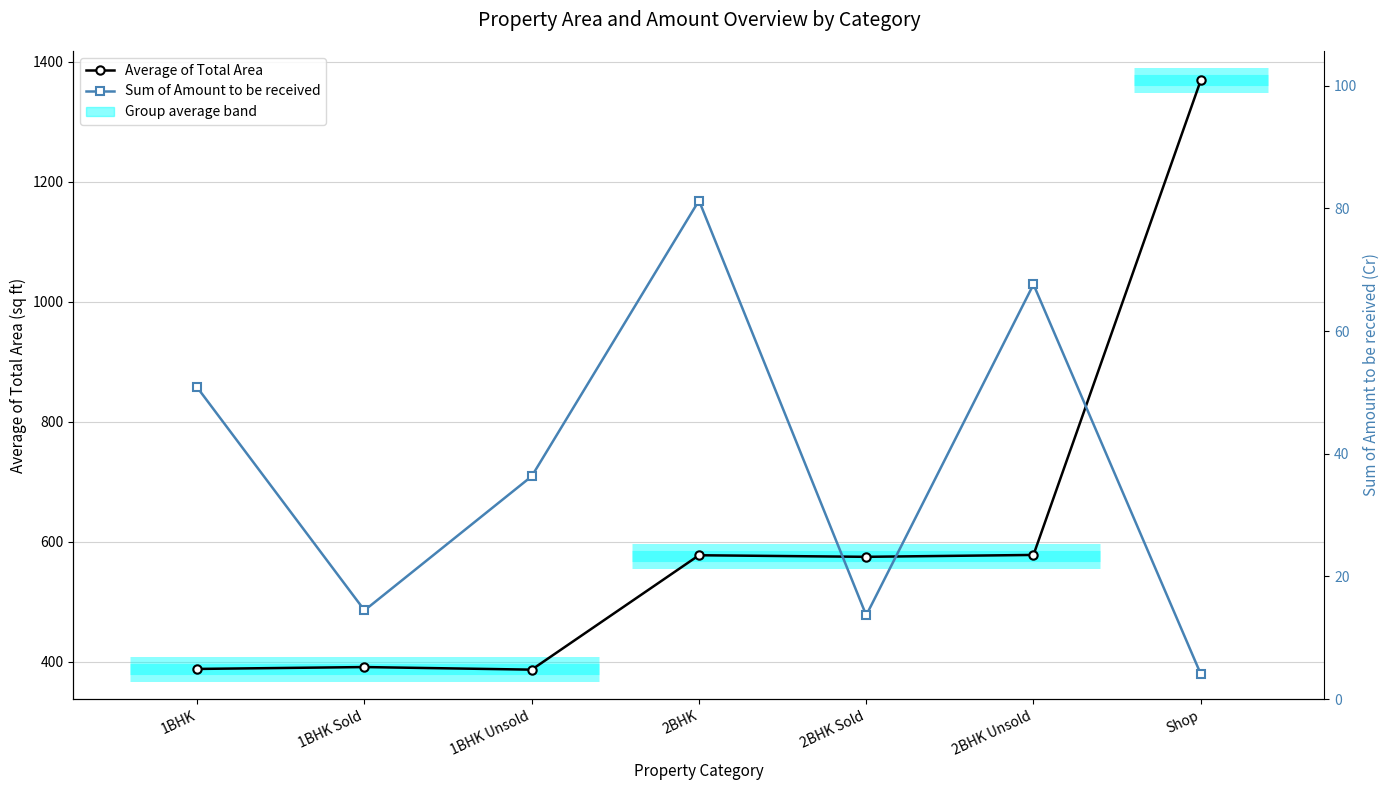

How many interior local peaks does the Average of Total Area series have?

2